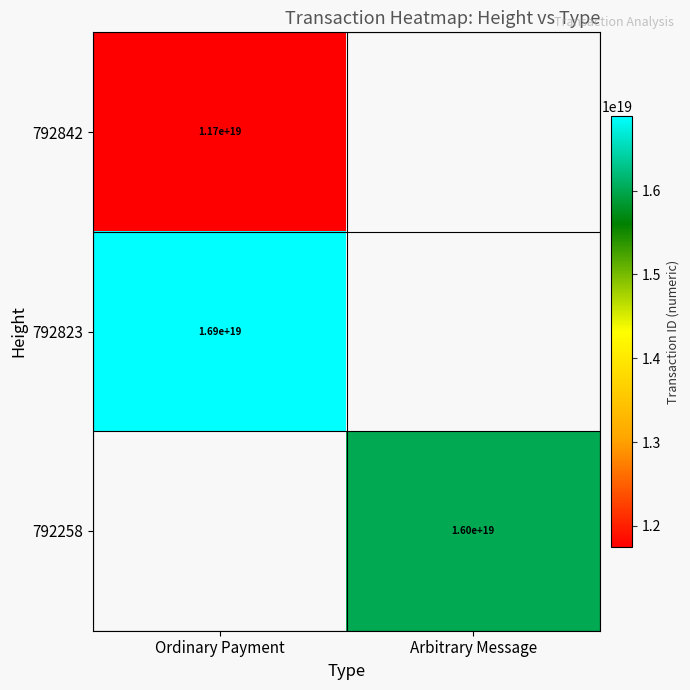

What is the difference between the highest and lowest values at Ordinary Payment?

5146605517772591104.0